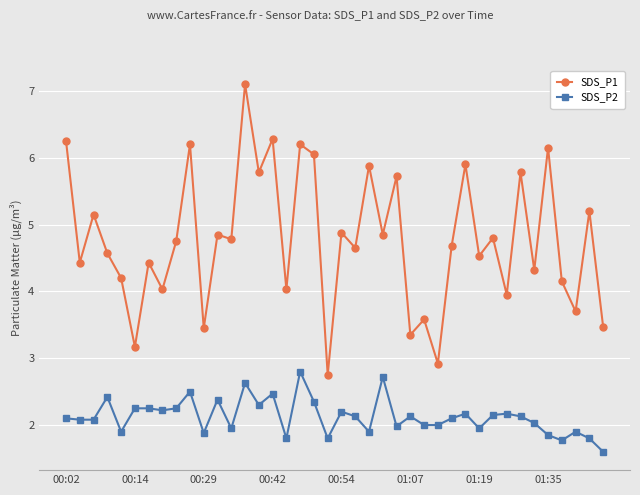

What is the value of the SDS_P1 point at the 21st from the left?

4.9